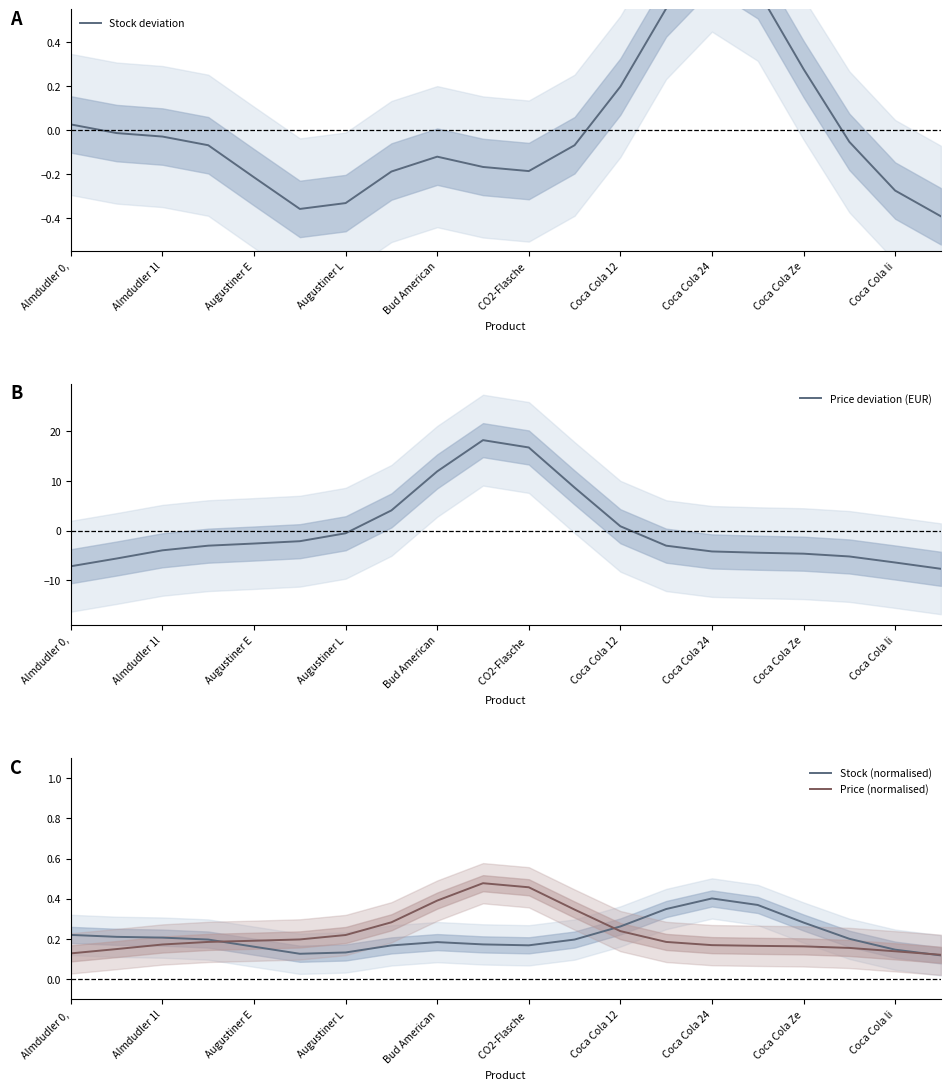

True or false: Stock (normalised) has a value of 0.3 at Bud American.

False